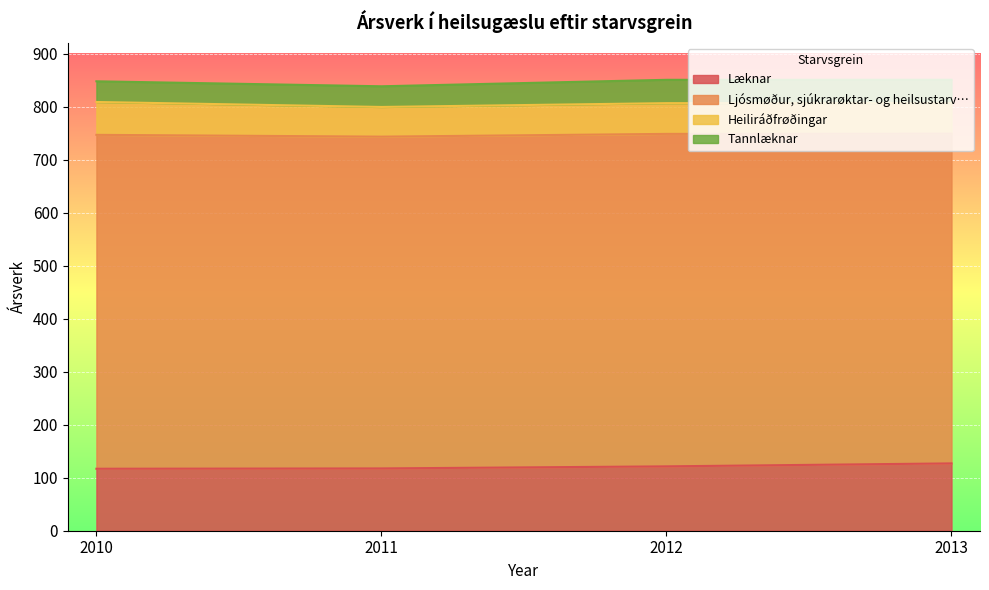

Is the value of Læknar at 2013 greater than the value of Heiliráðfrøðingar at 2013?

Yes